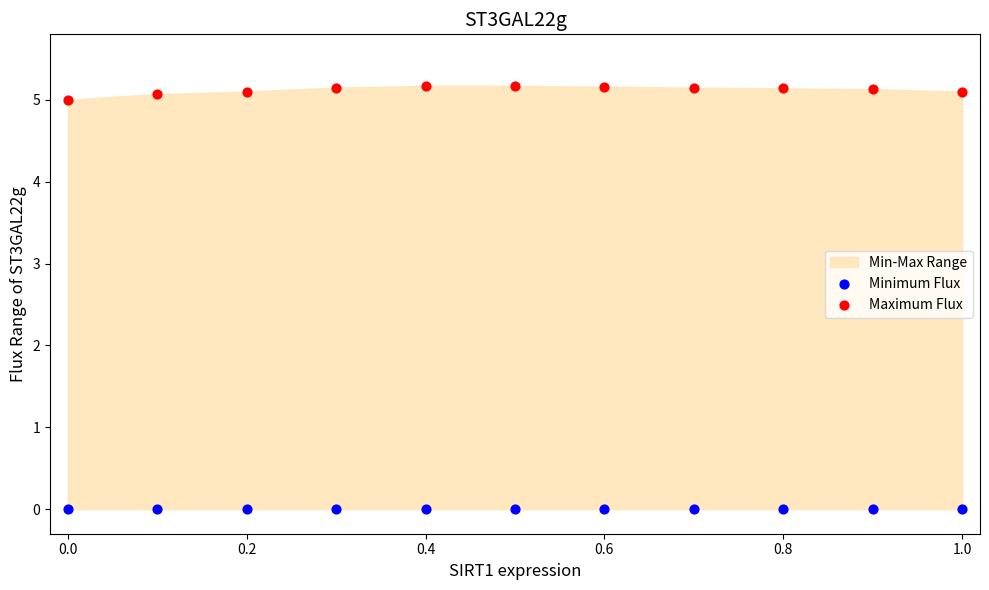

Which series reaches the minimum Y coordinate?

Minimum Flux